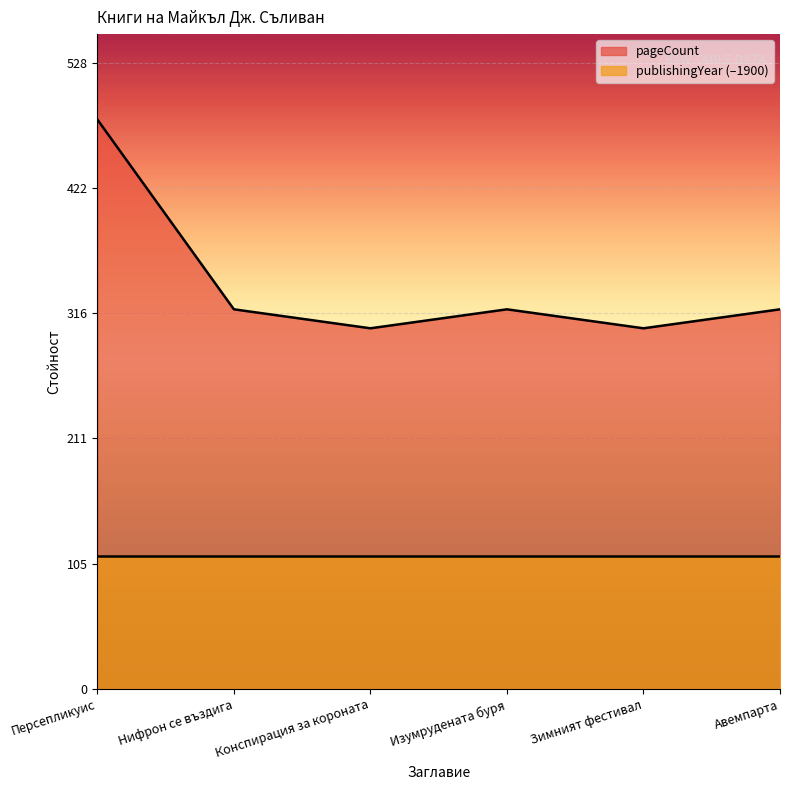

Count the number of categories in the chart.

6